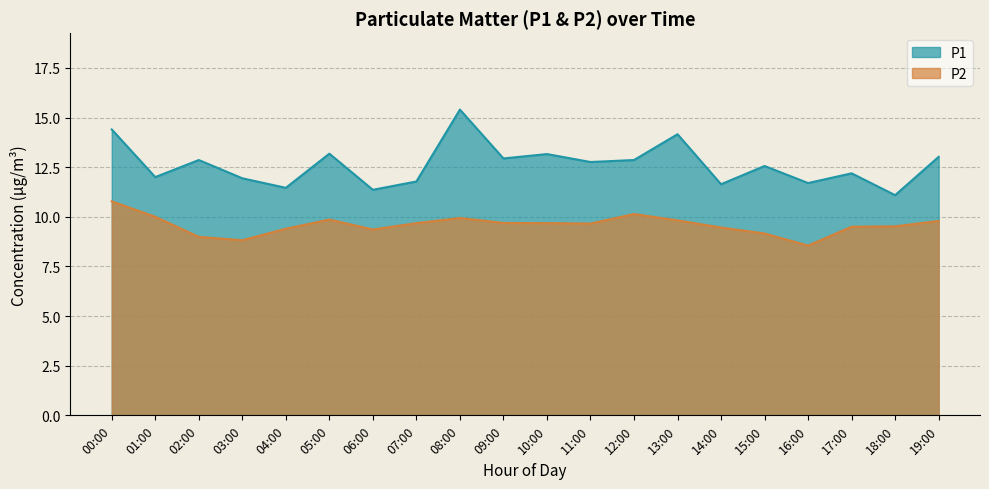

Which series changed the most between 01:00 and 10:00?

P1